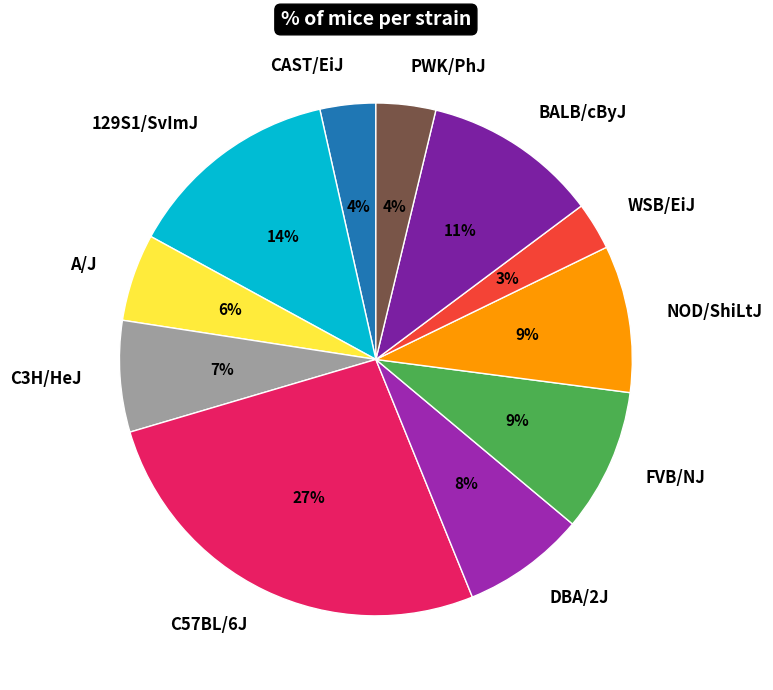

The NOD/ShiLtJ slice represents 9% of the pie. True or false?

True